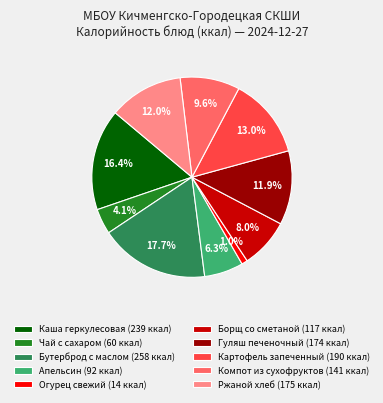

Is there a majority slice in this chart?

No